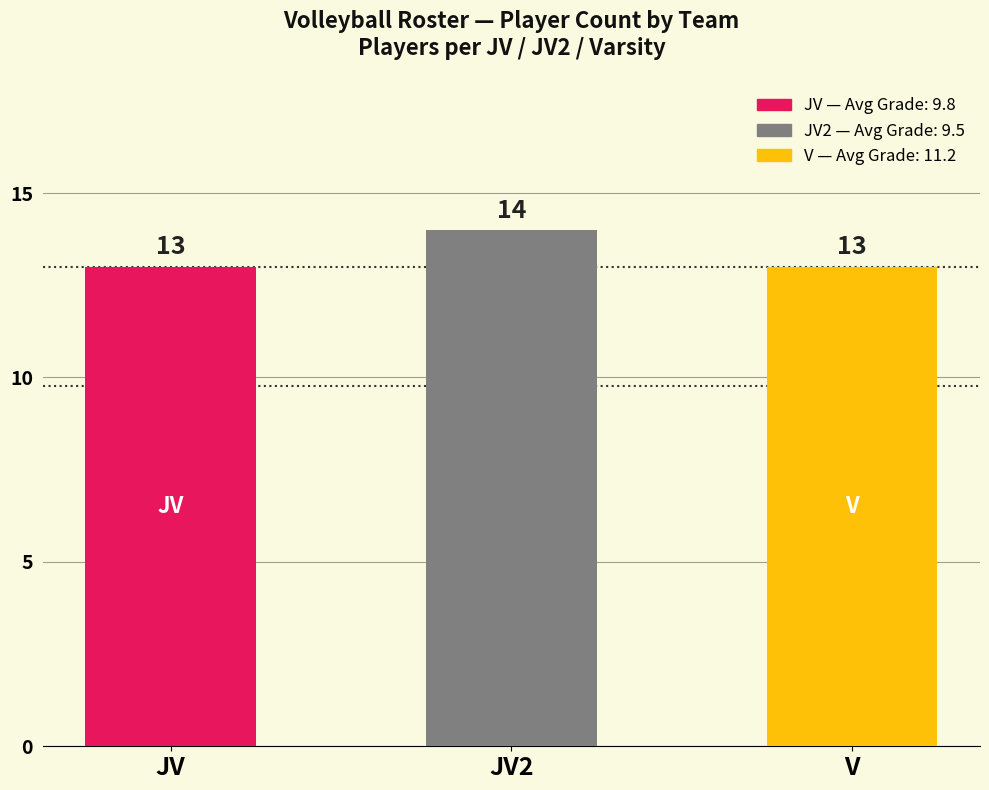

How many bars are there in total?

3